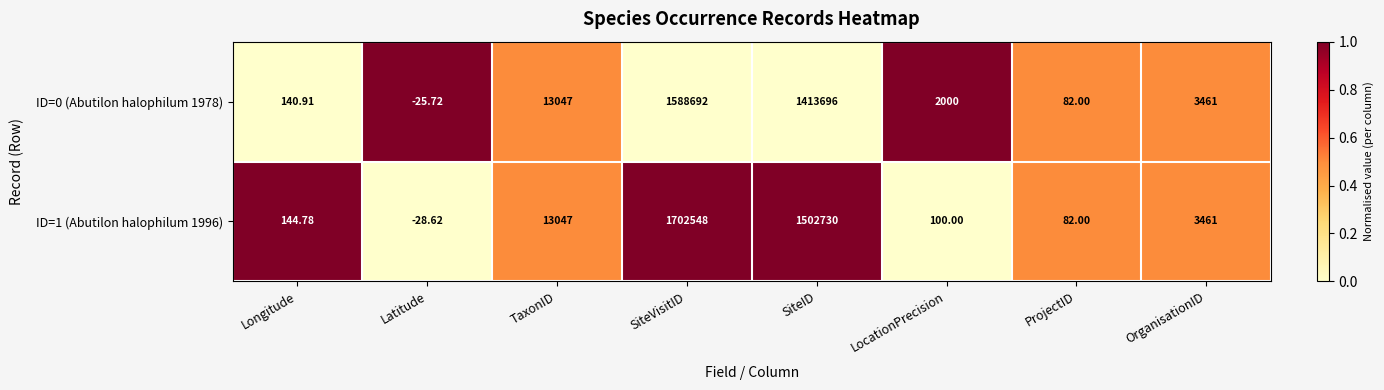

At which category does the chart reach its peak across all series?

SiteVisitID